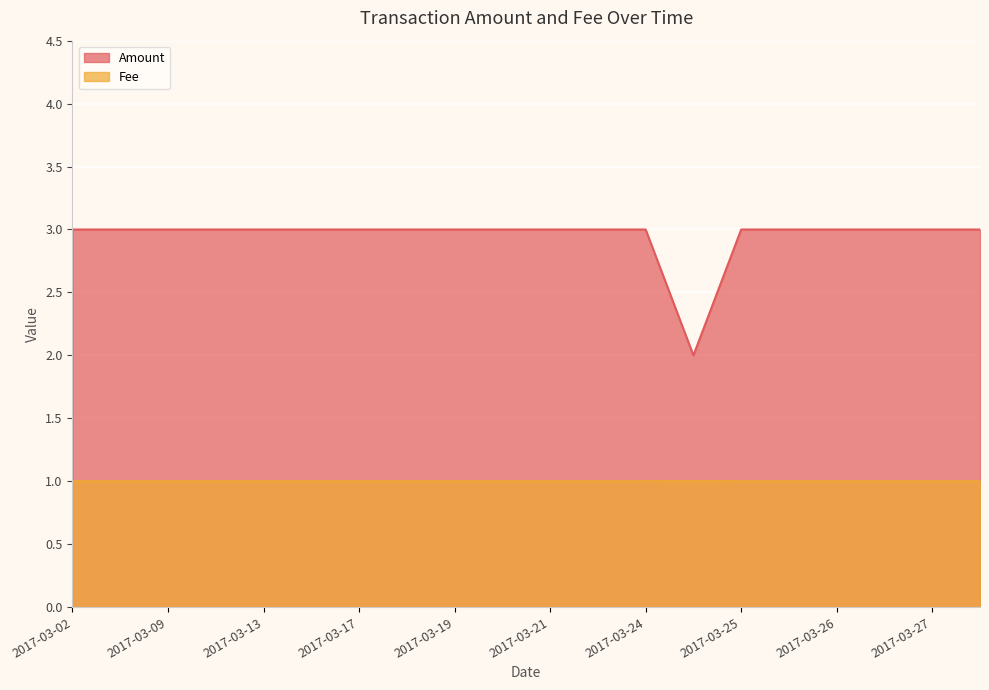

How many lines are shown in the chart?

2